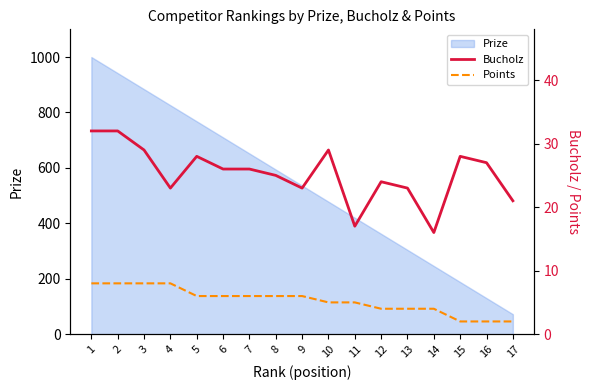

The value of Prize at 13 is 525. True or false?

False